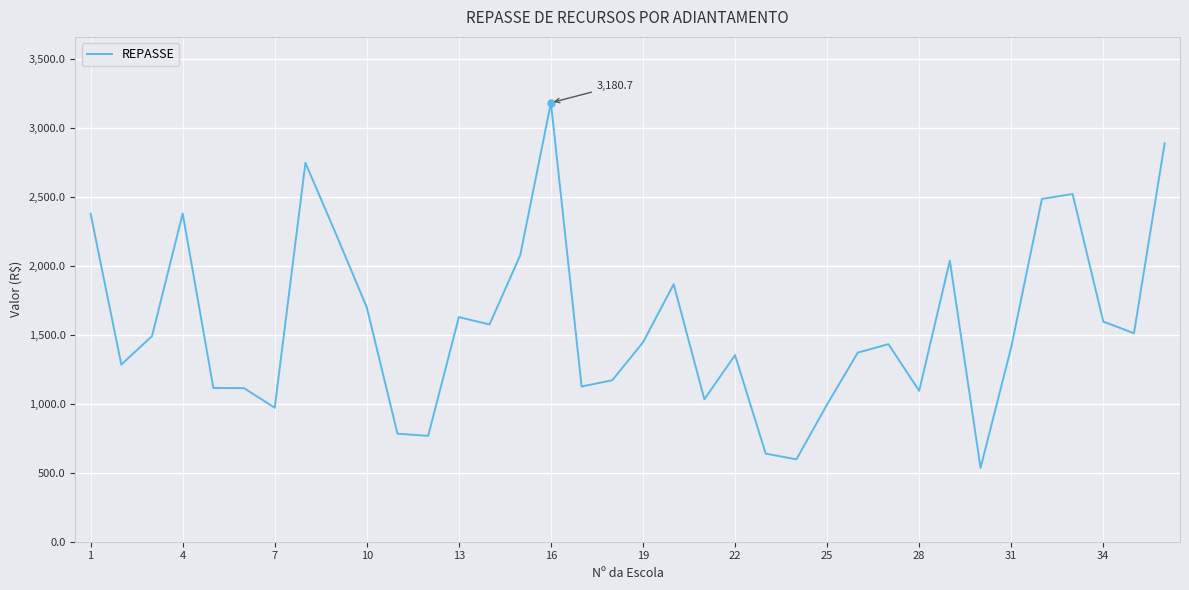

What is the difference between the maximum and minimum values?

2646.1